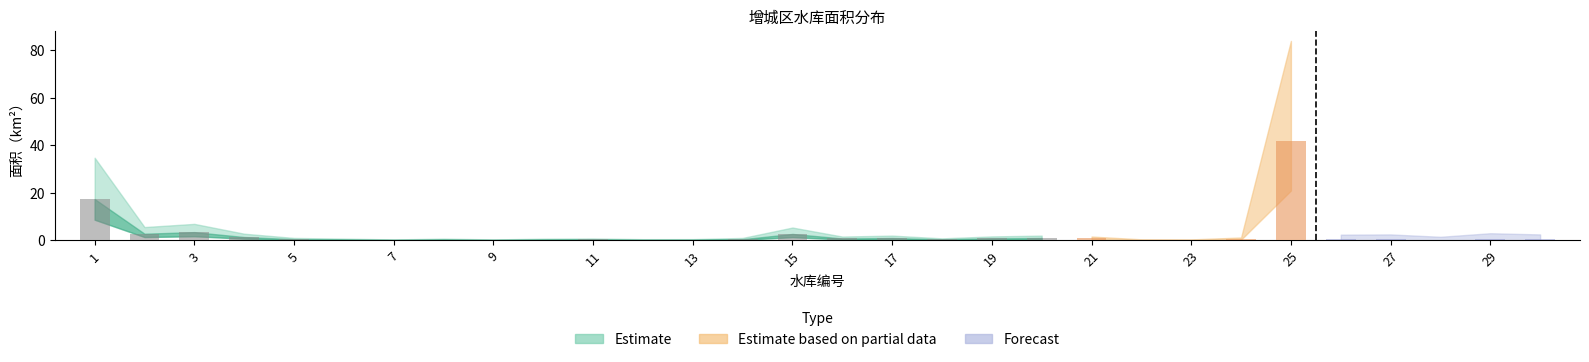

At 18, list the series in order from largest to smallest.

上限估计, 面积（km2）, 下限估计